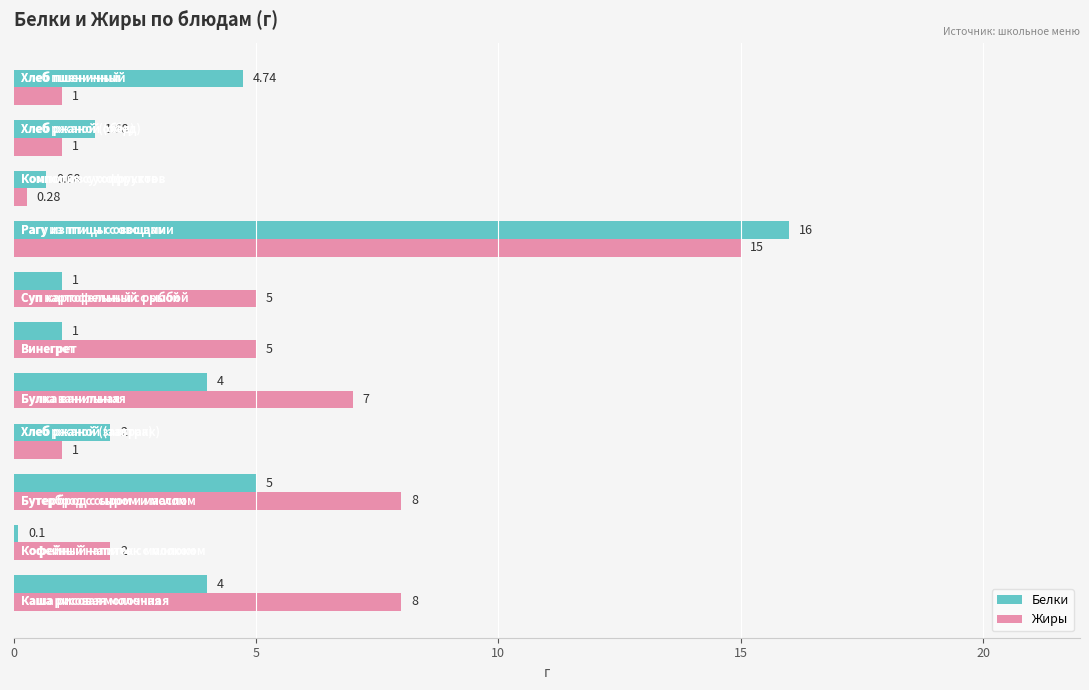

What is the difference between the second highest and second lowest values in the Жиры series?

7.0